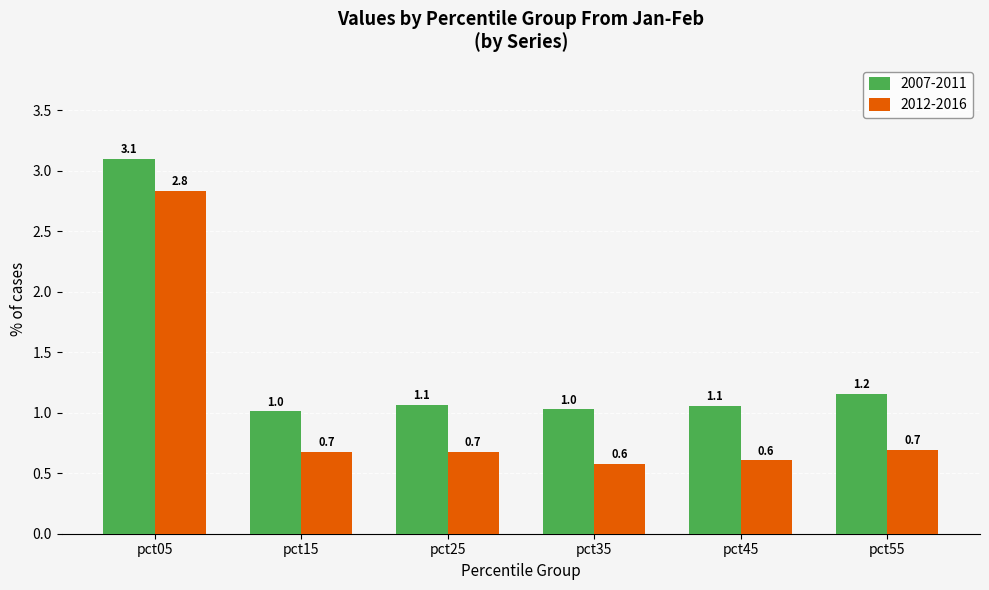

Where is 2007-2011 nearest to the value 2?

pct55